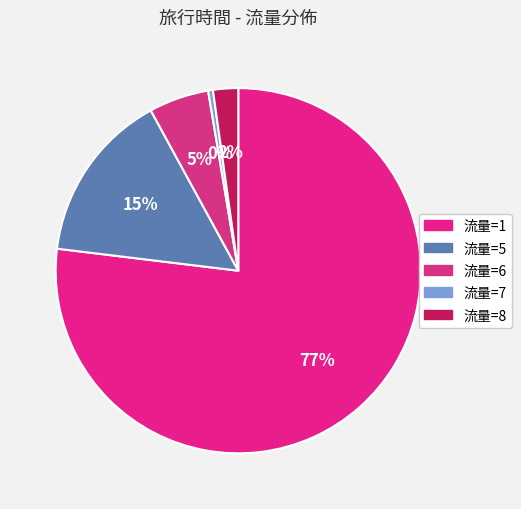

Is there any slice that represents more than half of the pie?

Yes